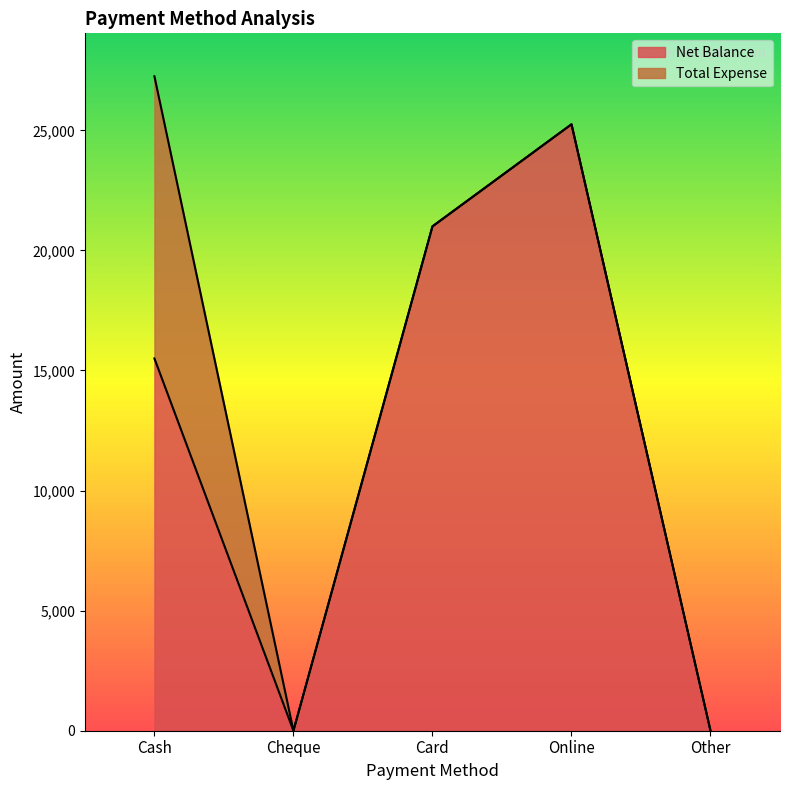

What is the label of the 3rd point from the left?

Card